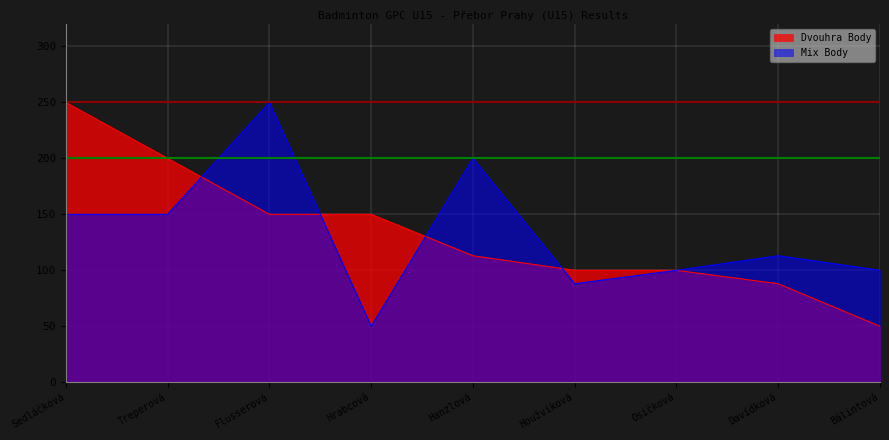

How many data points in Mix Body are less than 113?

4